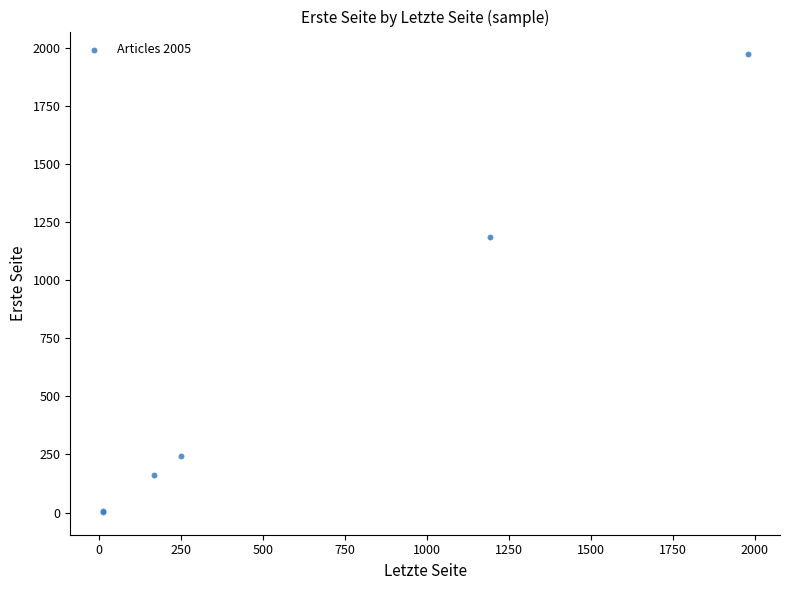

What Y value in the scatter plot is closest to 987?

1187